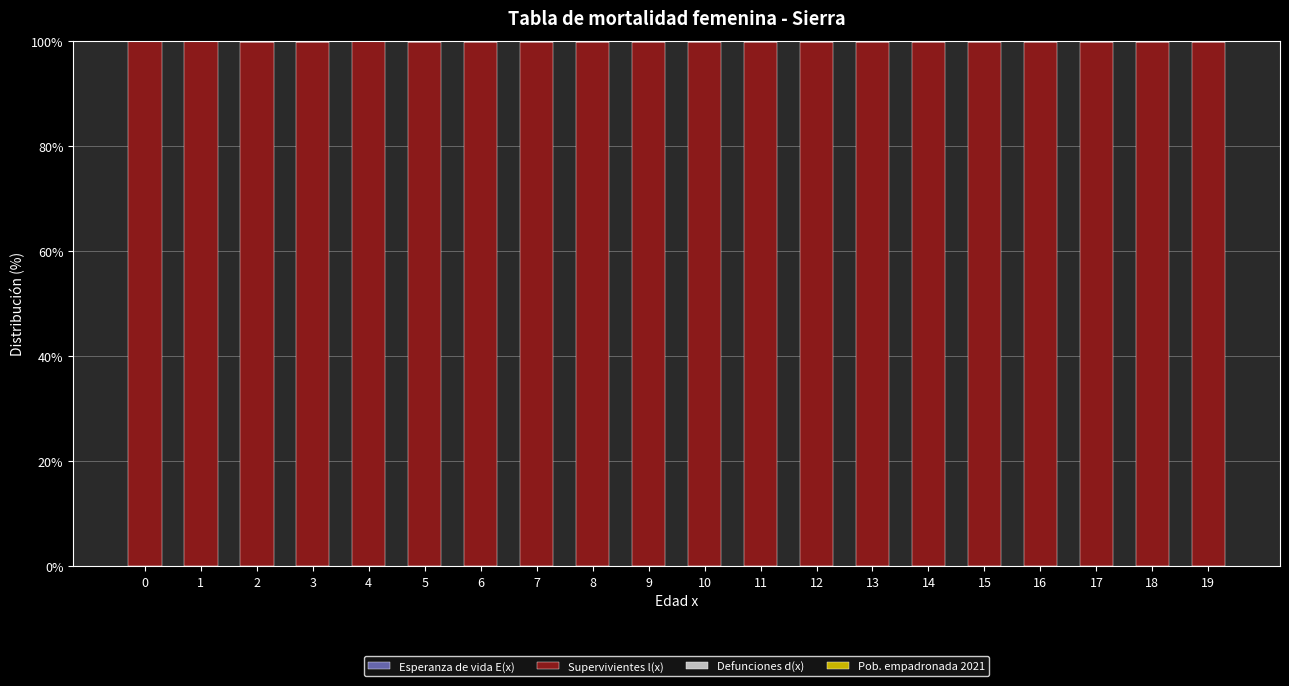

Is it true that Esperanza de vida E(x) equals 0.1 at 9?

True